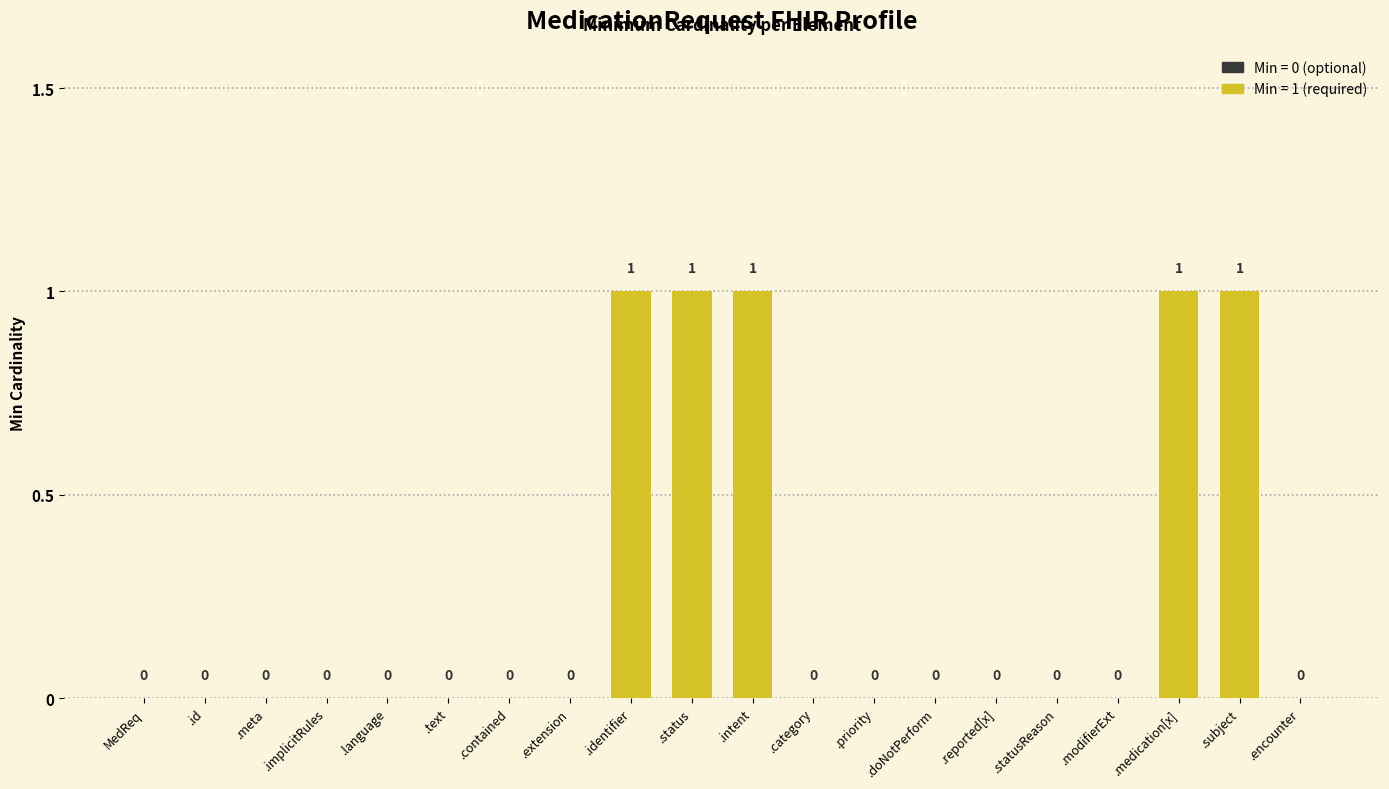

Are the bars horizontal?

No